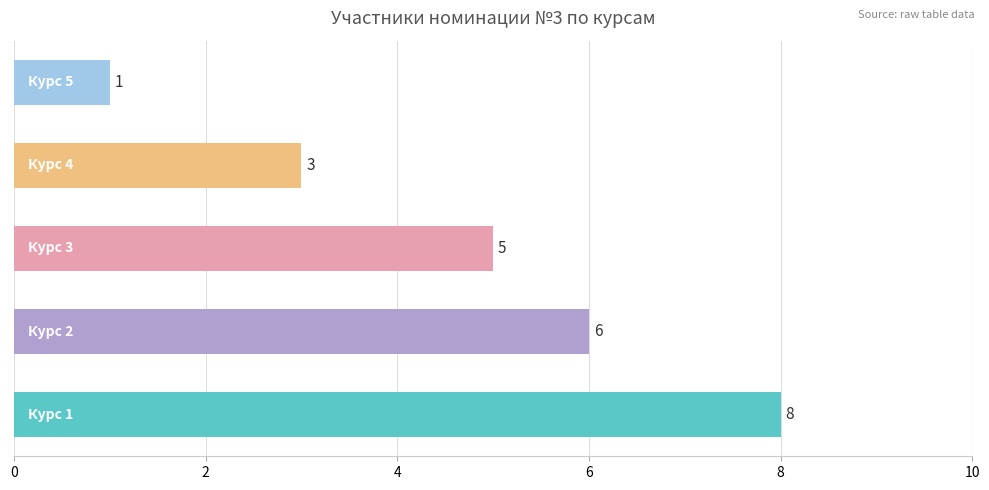

What is the sum of all values?

23